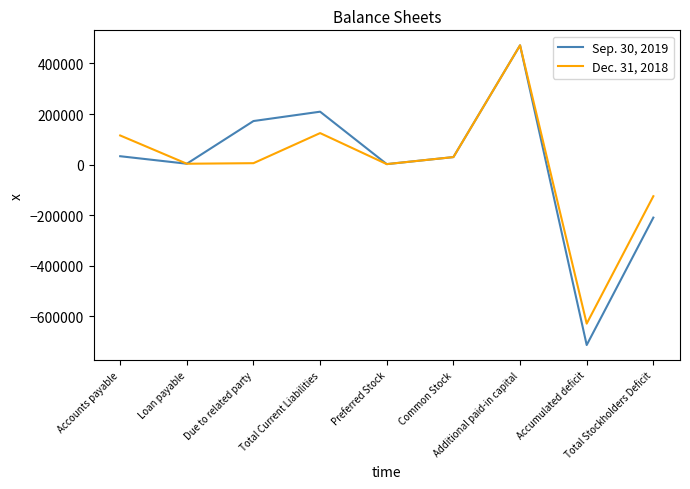

Which series has the largest range (max minus min)?

Sep. 30, 2019